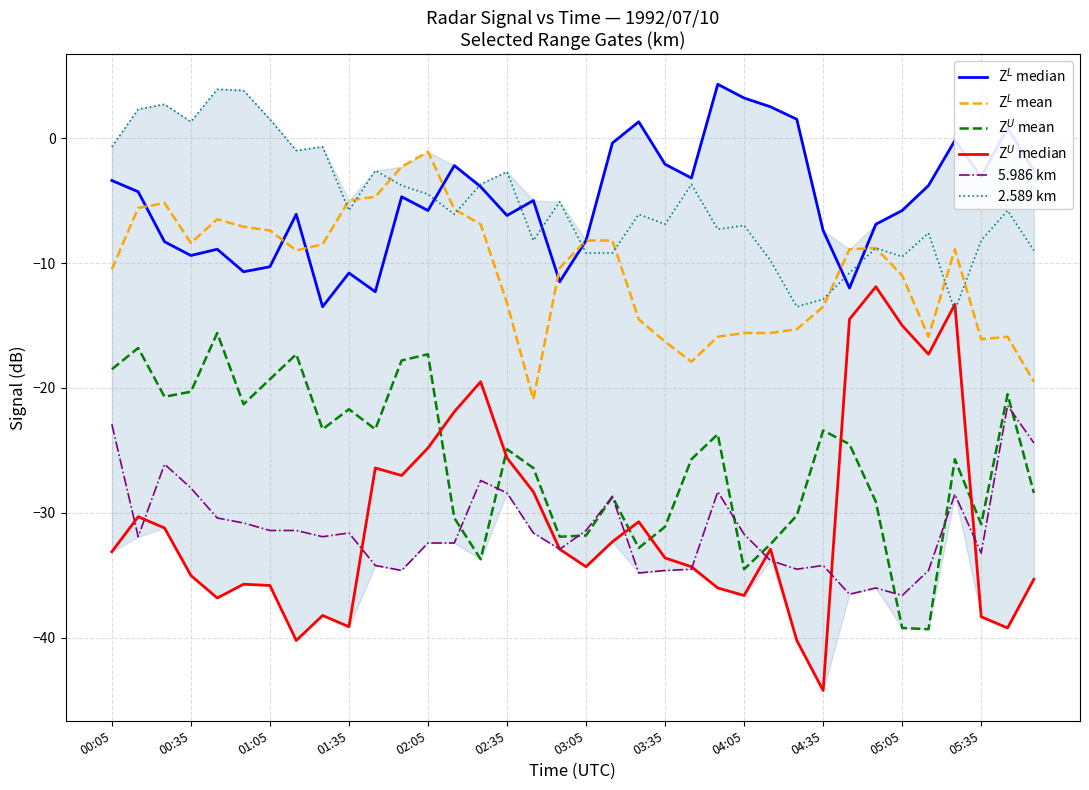

What is the greatest value displayed?

4.3